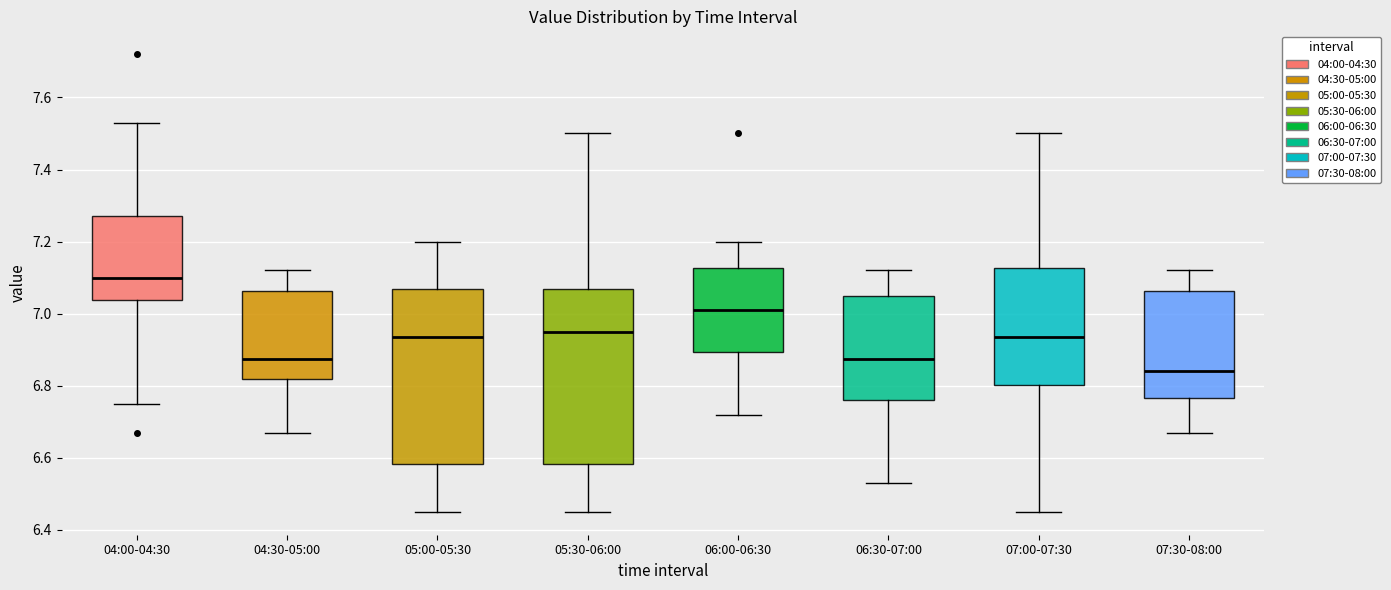

Which box's median line is the highest?

04:00-04:30